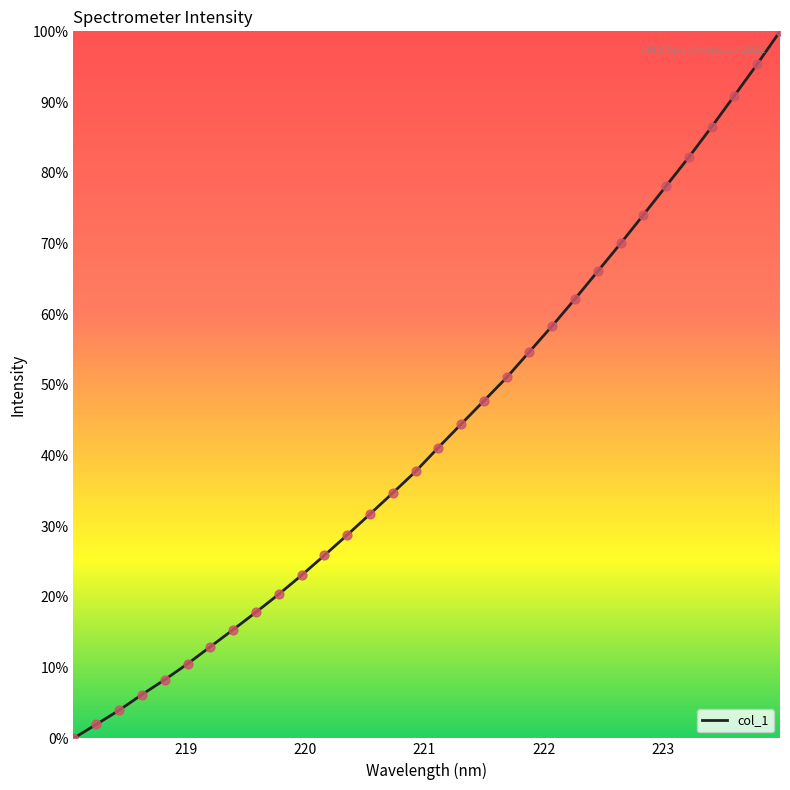

What is the difference between the maximum and minimum values?

100.0